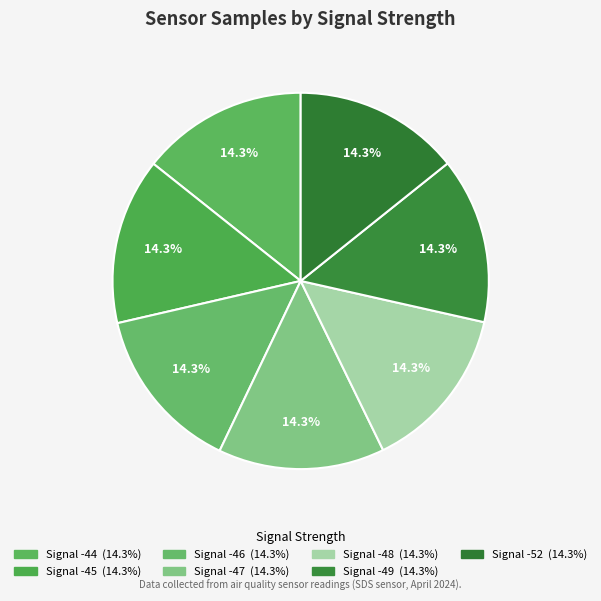

Is there any slice that represents more than half of the pie?

No